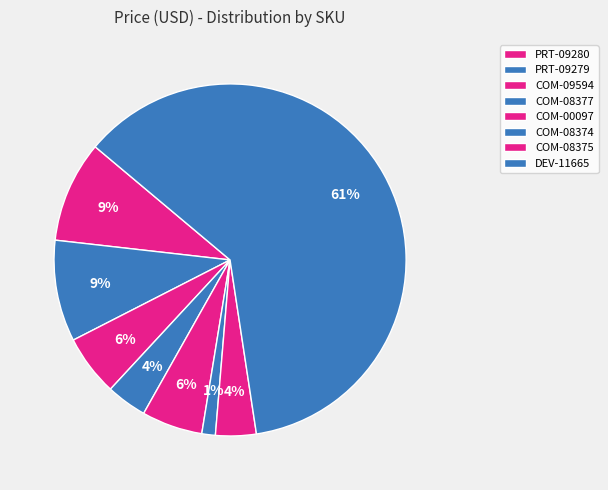

Combined, what portion of the pie is COM-00097 and PRT-09279?

14.9%